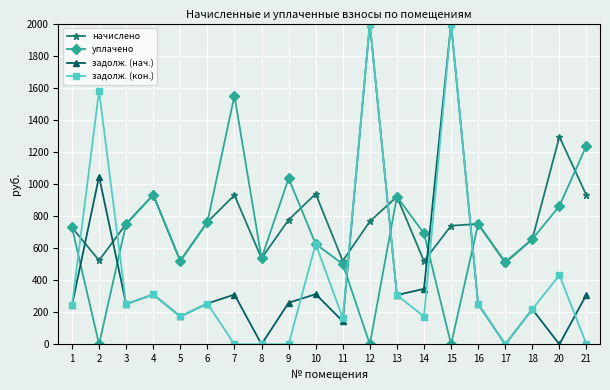

How many interior local peaks does the задолж. (нач.) series have?

7